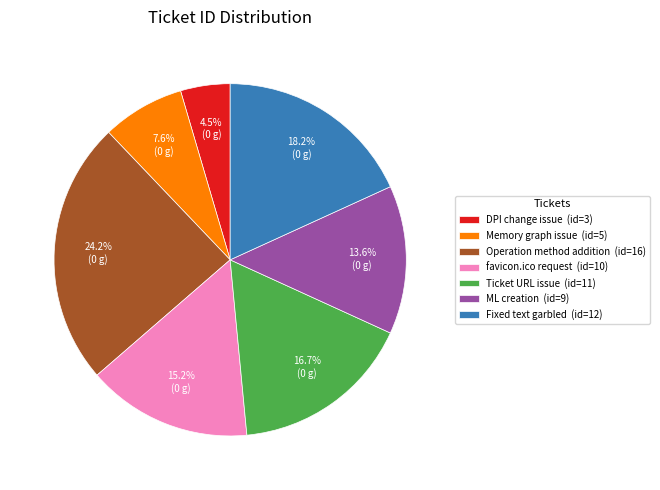

Rank the categories by value from lowest to highest.

DPI change issue (id=3), Memory graph issue (id=5), ML creation (id=9), favicon.ico request (id=10), Ticket URL issue (id=11), Fixed text garbled (id=12), Operation method addition (id=16)